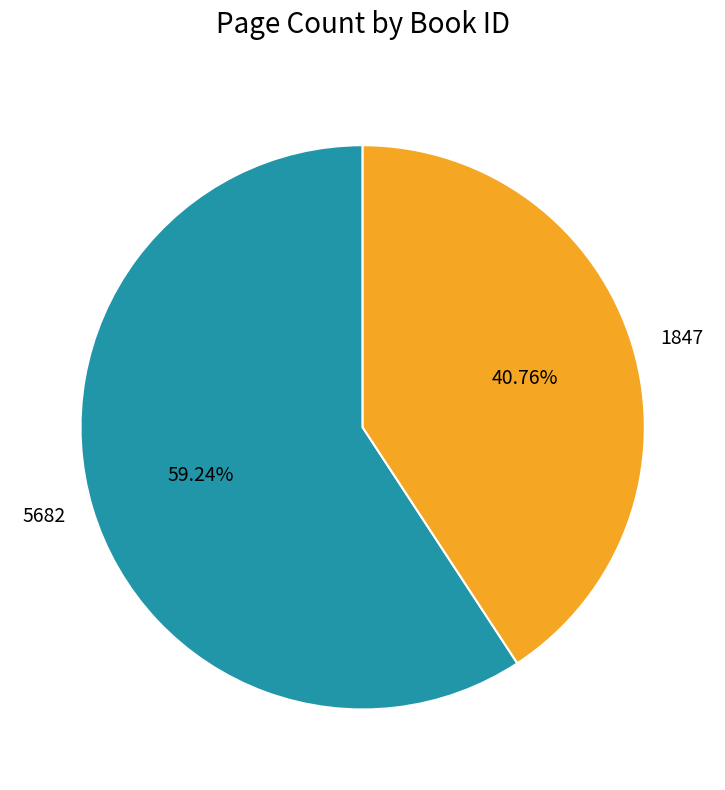

Count the number of slices in the pie.

2